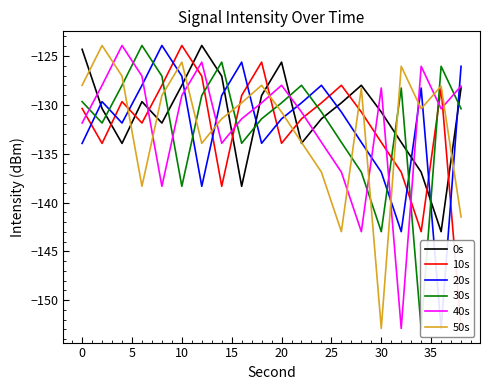

What is the maximum value for 40s?

-123.9